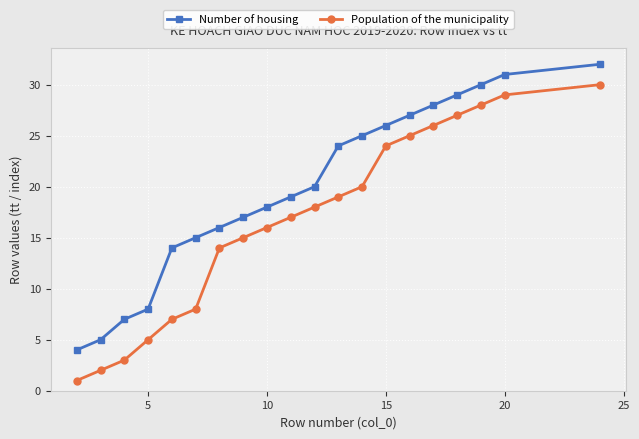

True or false: Population of the municipality and Number of housing cross at least once.

False